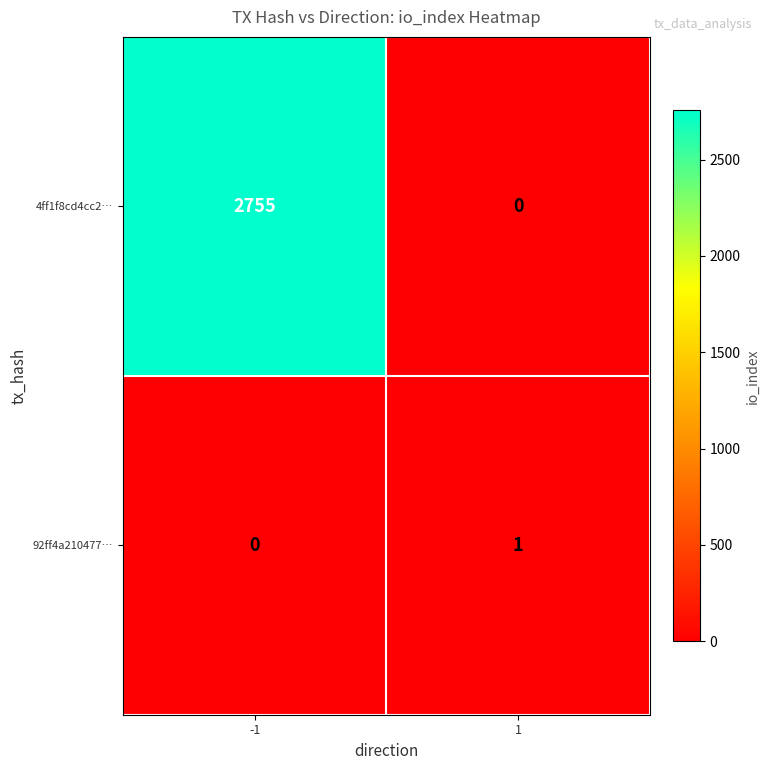

Reading left to right, list all the values displayed in this chart.

4ff1f8cd4cc2…: 2755	0
92ff4a210477…: 0	1